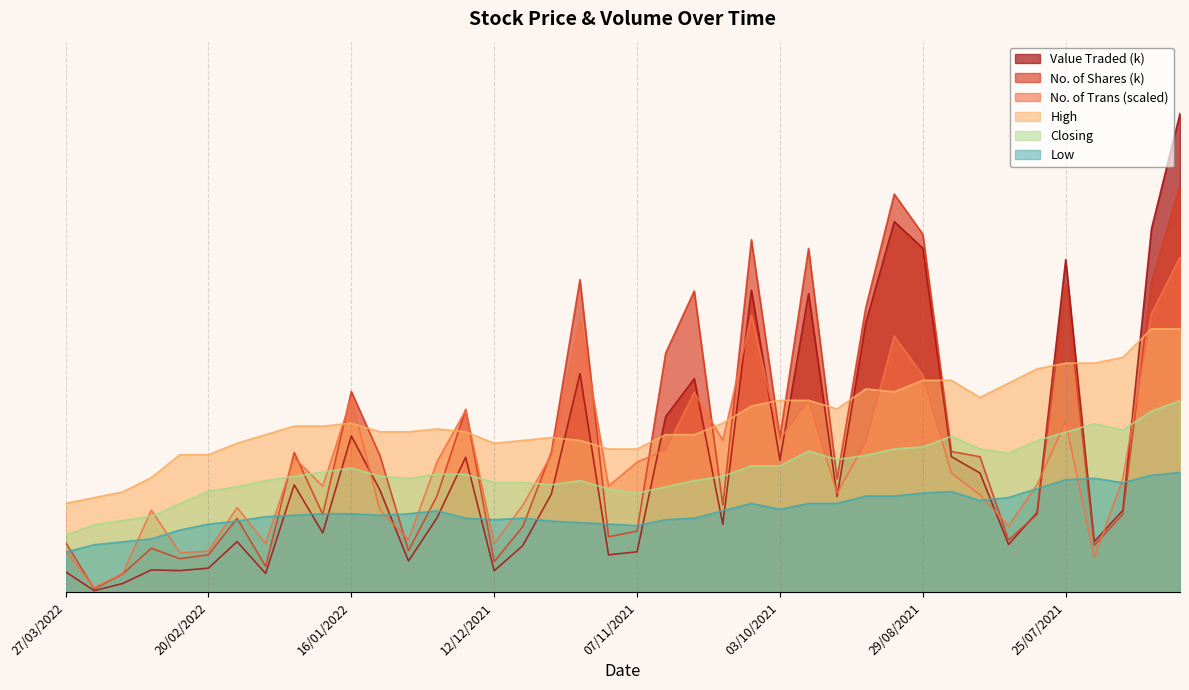

True or false: No. of Trans (scaled) and Low cross at least once.

True